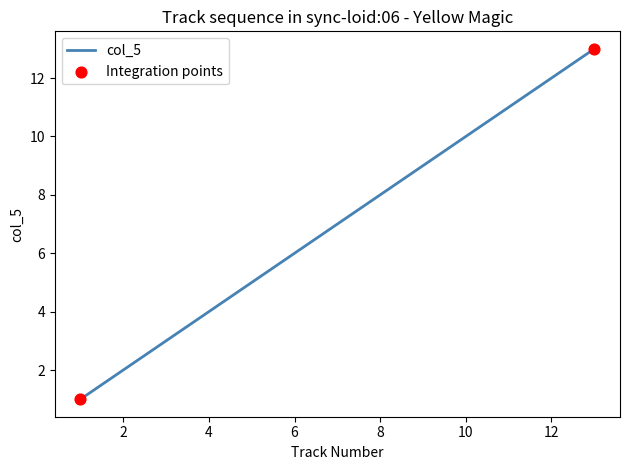

What is the maximum value shown in the chart?

13